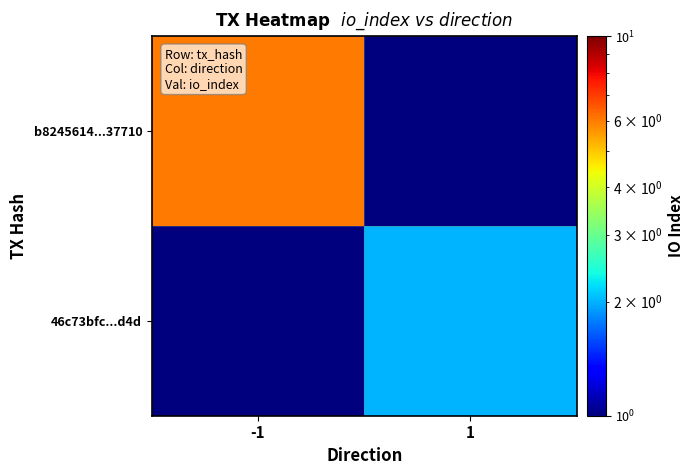

Reading left to right, what are all the values shown in this chart?

b8245614...37710: -1=6.0	1=0.5
46c73bfc...d4d: -1=0.5	1=2.0